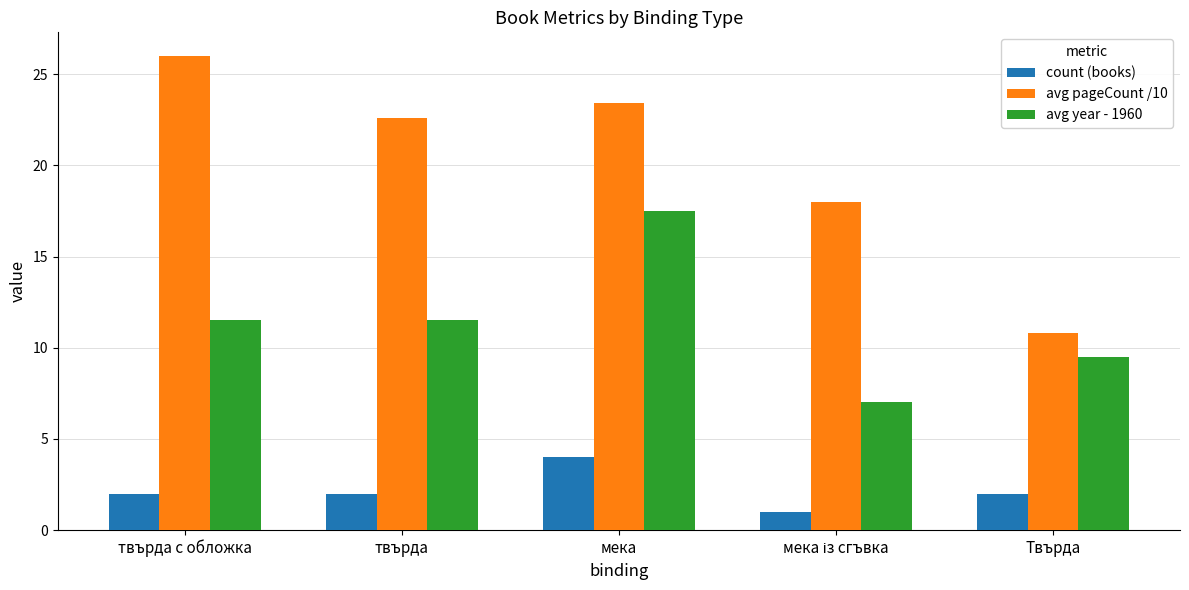

What value does the avg pageCount /10 series have at мека?

23.4